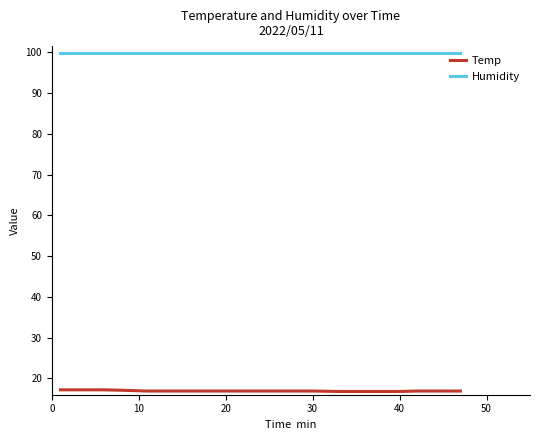

Rank the series by their maximum value, from lowest to highest.

Temp, Humidity